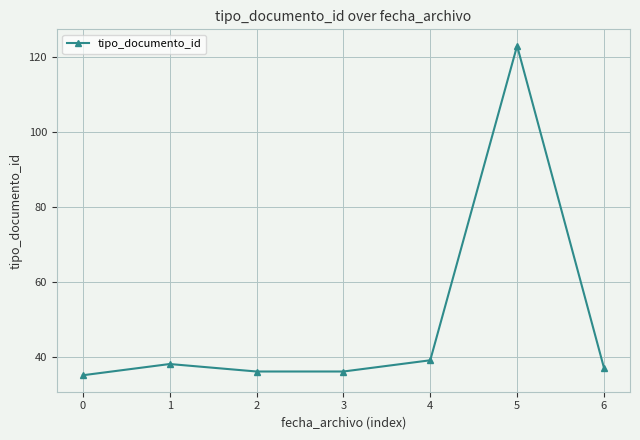

What is the difference between the maximum and minimum values?

88